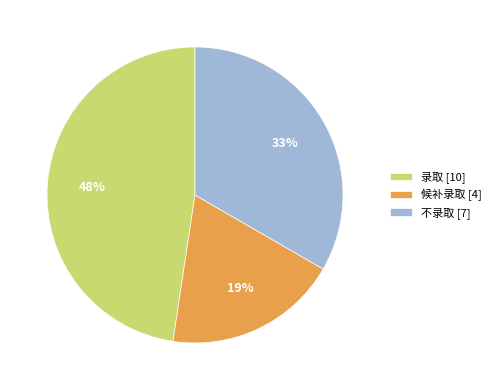

How many segments does this pie chart have?

3